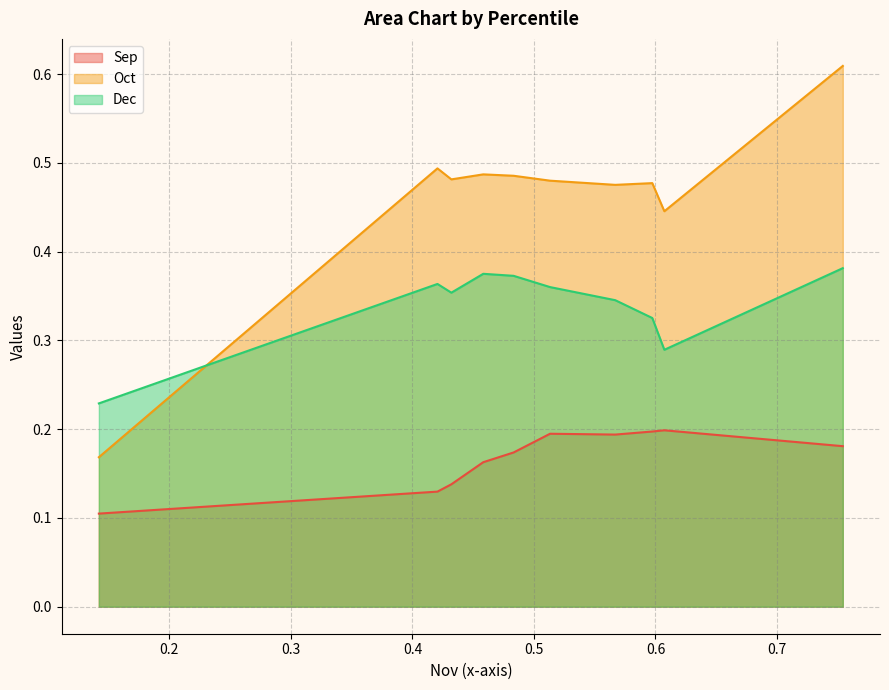

Count the Oct values in the range 0 to 1.

10